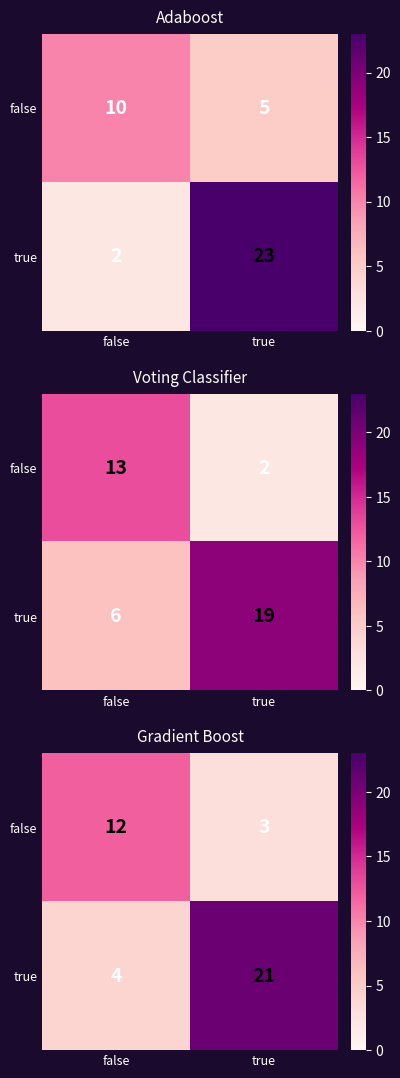

List the series in order of their peak value, lowest first.

false, true